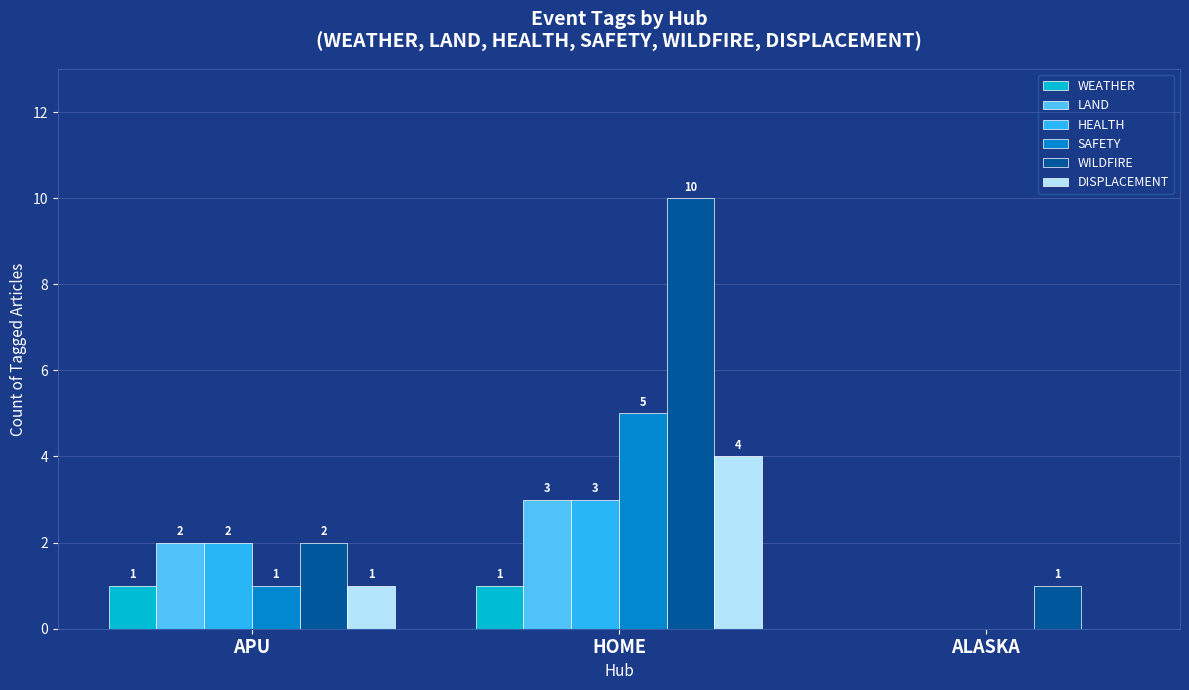

Which series has the largest total across all categories?

WILDFIRE